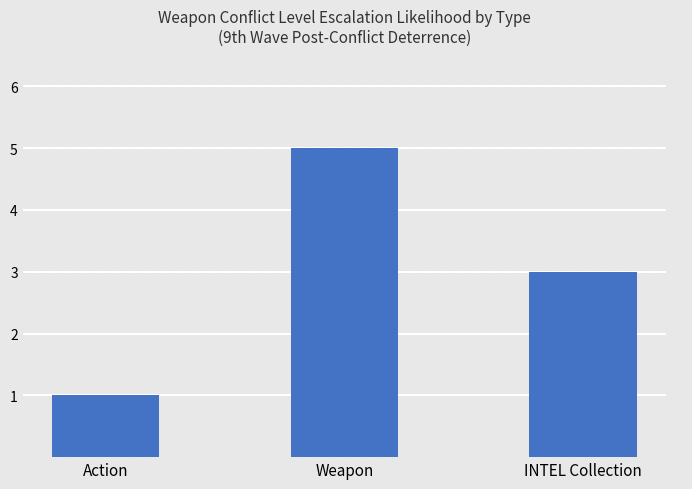

Read the value at INTEL Collection.

3